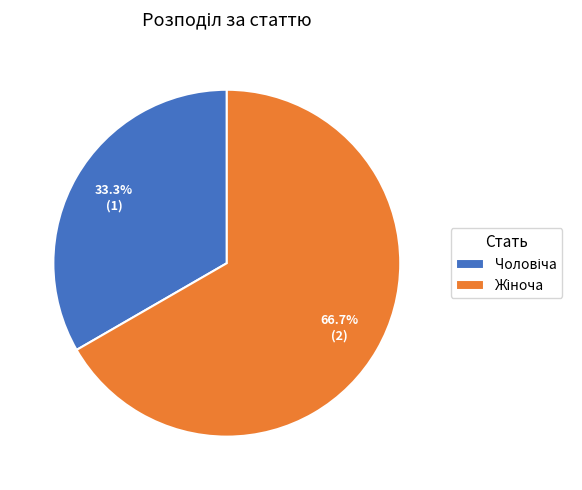

How many segments does this pie chart have?

2